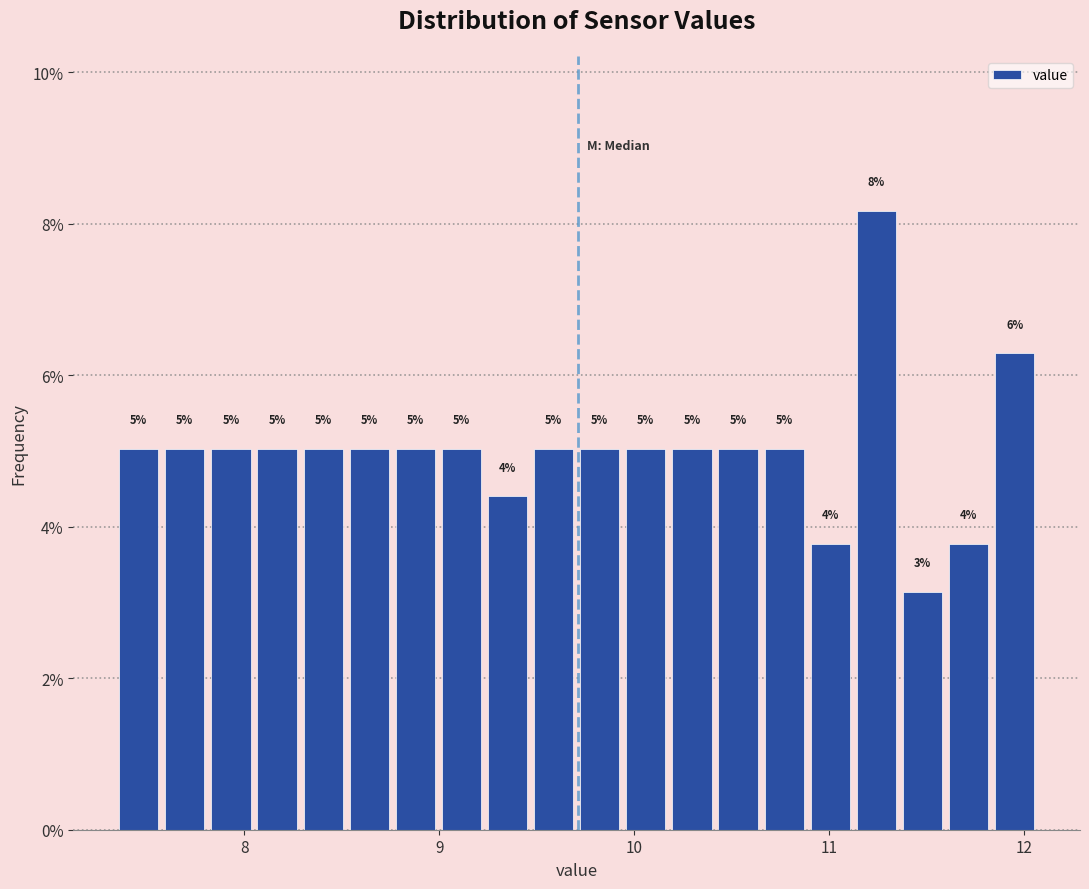

Read against the x-axis, roughly where is the centre of the tallest bar?

11.2